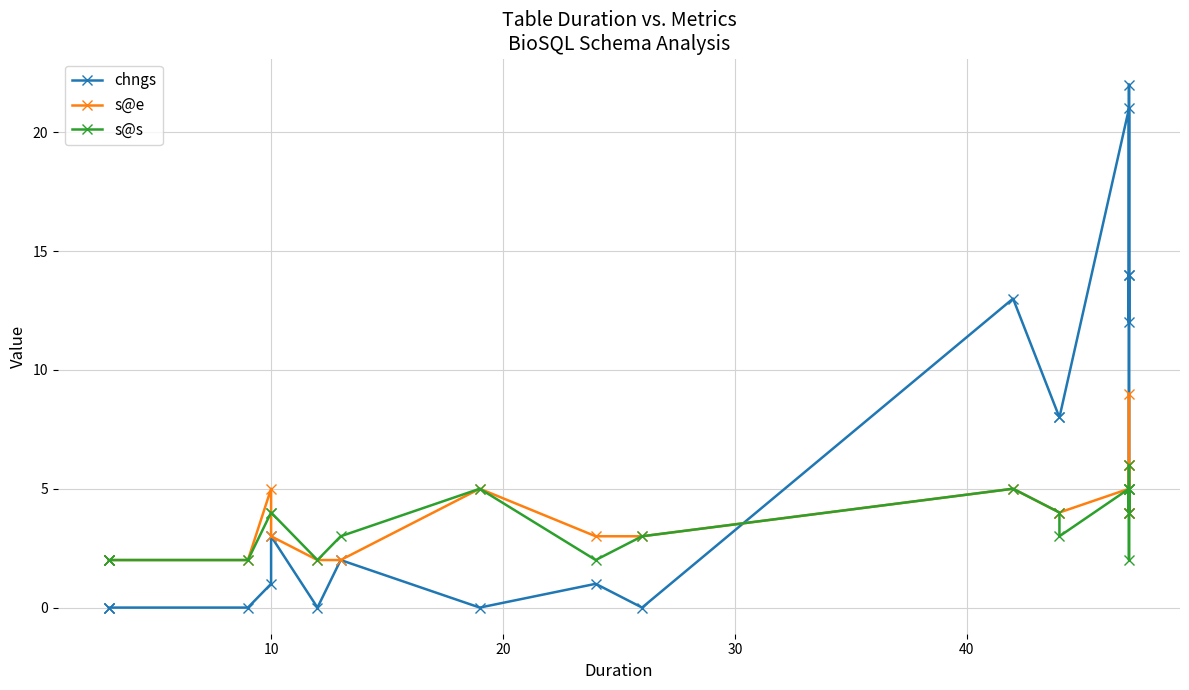

Which has a higher value, 30 or 20?

30